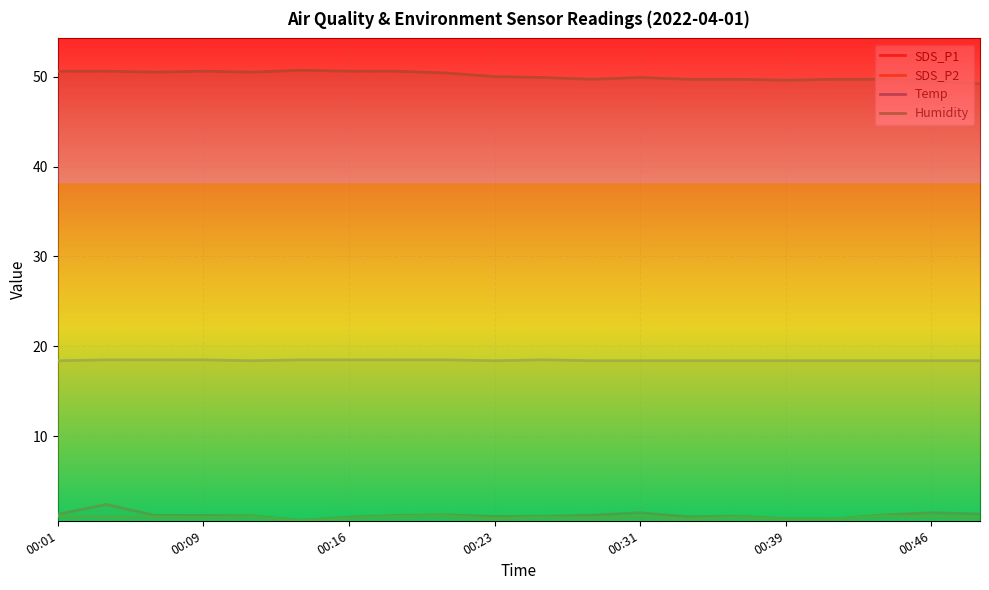

Reading left to right, what are all the values shown in this chart?

SDS_P1: 1.3	2.4	1.2	1.2	1.1	0.7	1.0	1.2	1.3	1.1	1.1	1.2	1.5	1.1	1.1	0.8	0.8	1.2	1.5	1.4
SDS_P2: 1.1	1.0	1.0	1.0	1.1	0.7	0.9	1.1	1.2	0.8	1.0	0.9	1.0	0.8	1.0	0.8	0.8	1.1	1.1	0.9
Temp: 18.4	18.5	18.5	18.5	18.4	18.5	18.5	18.5	18.5	18.4	18.5	18.4	18.4	18.4	18.4	18.4	18.4	18.4	18.4	18.4
Humidity: 50.6	50.6	50.5	50.6	50.5	50.7	50.6	50.6	50.4	50.0	49.9	49.7	49.9	49.7	49.7	49.6	49.7	49.7	49.5	49.2